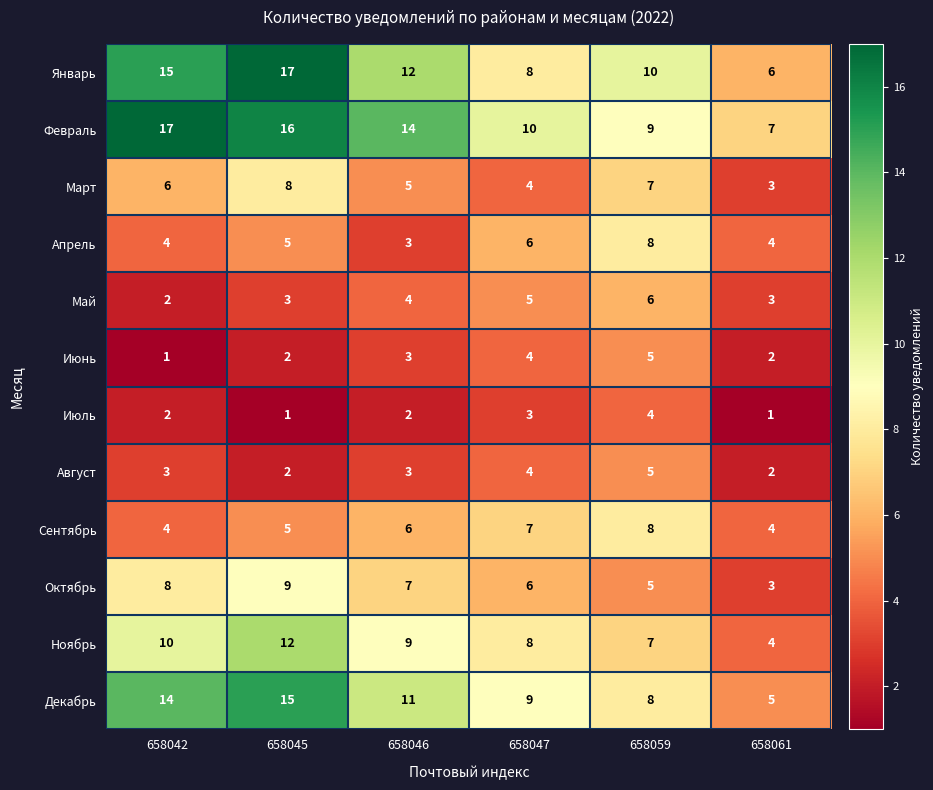

What is the difference between the maximum and second lowest values in the Январь series?

9